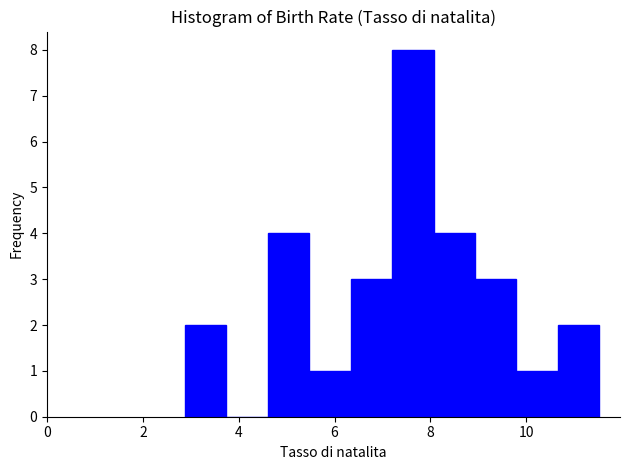

How tall is the bar that spans 7.2 to 8.0 on the x-axis? Neither the bar edges nor the heights are printed on the chart, so give them approximately, as read against the axes.

8